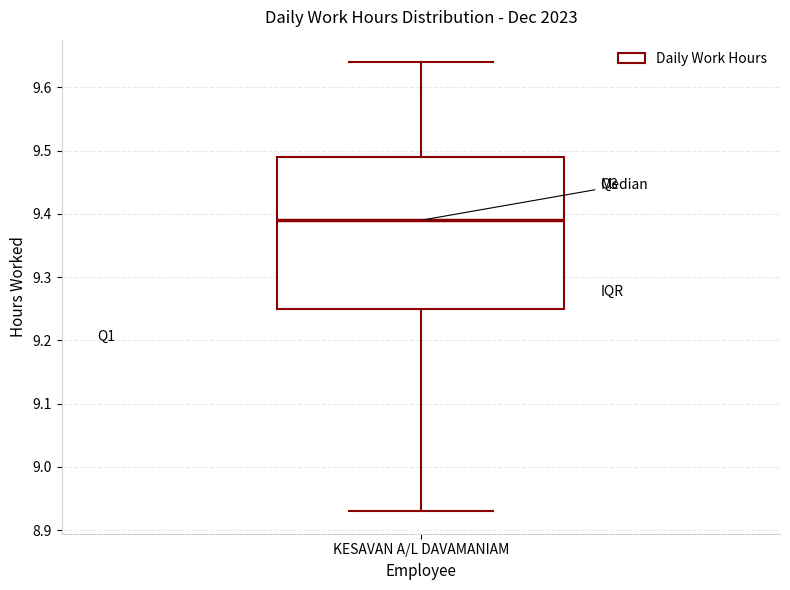

Read this box plot against the y-axis: the position of the median line, the range covered by the box, and the ends of both whiskers. The values are not printed on the chart, so give them approximately, as read against the axis.

median 9.39, box 9.25 to 9.49, whiskers 8.93 to 9.64